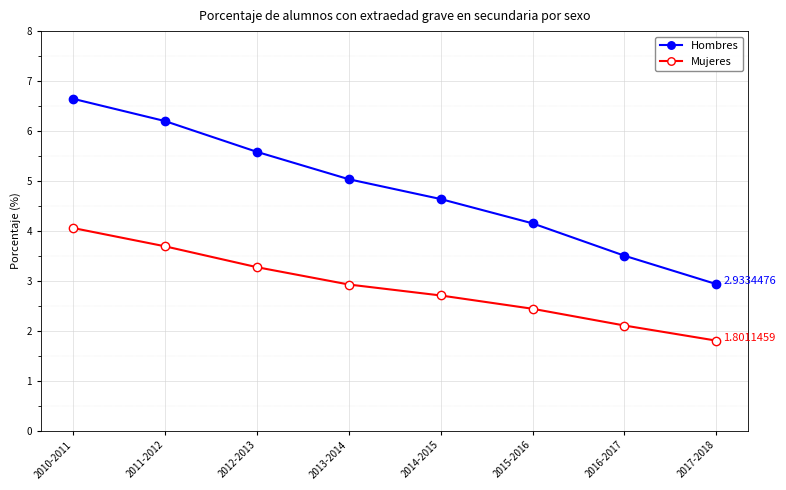

Reading right to left, transcribe all the data shown in this chart.

Hombres: 2.9	3.5	4.1	4.6	5.0	5.6	6.2	6.6
Mujeres: 1.8	2.1	2.4	2.7	2.9	3.3	3.7	4.1